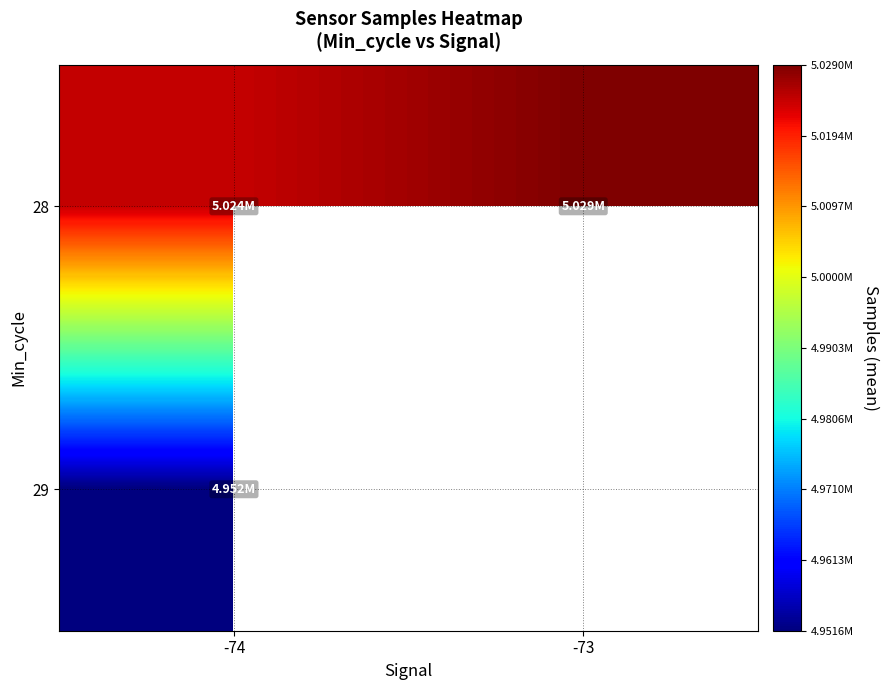

Which category has the lowest value across all series?

-74